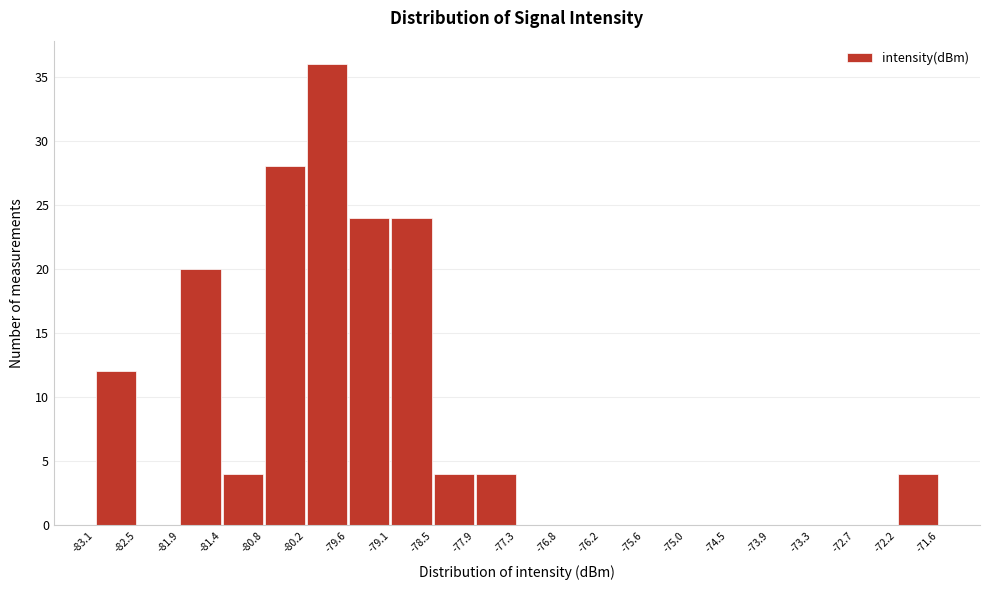

Over which range of the x-axis is the bar tallest?

-80.2 to -79.6